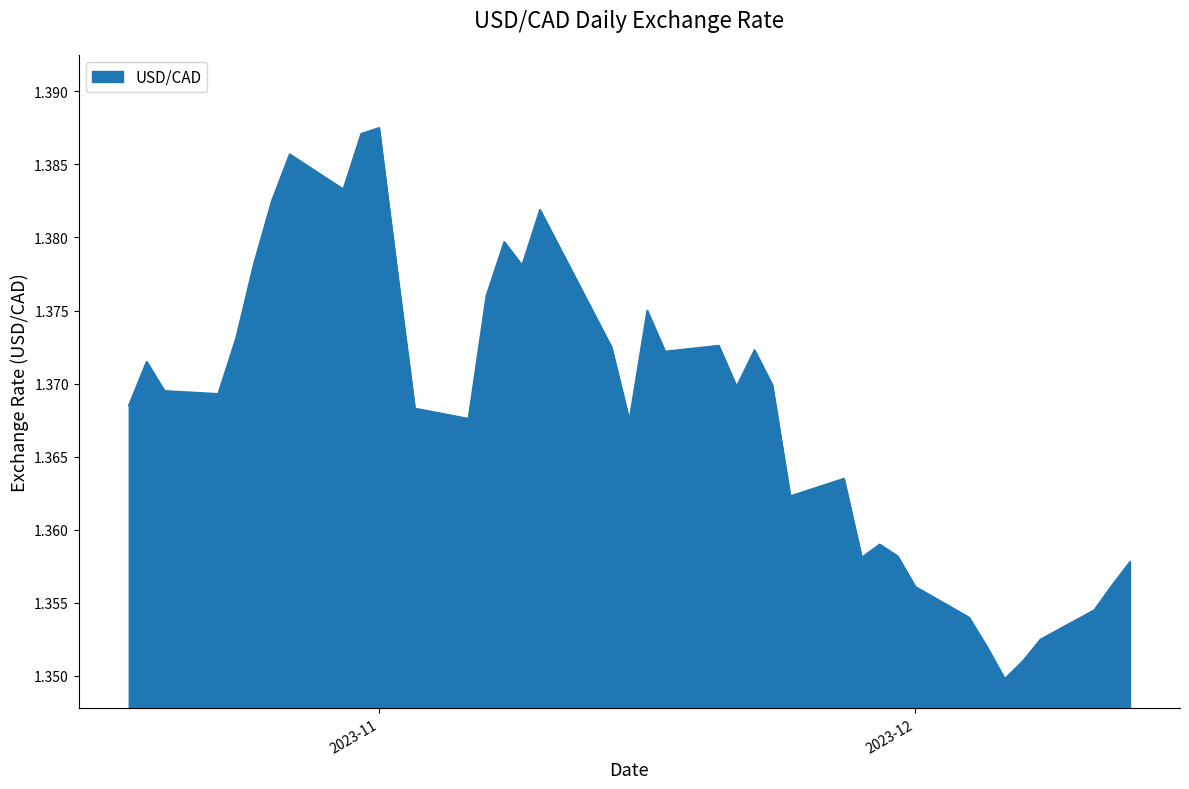

True or false: there are more than 0 points higher than both neighbors.

True